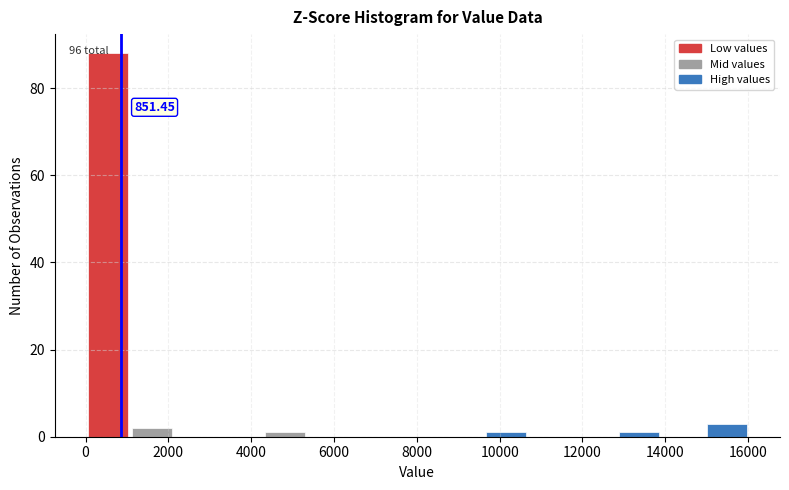

Which range on the x-axis has the tallest bar?

0 to 1000